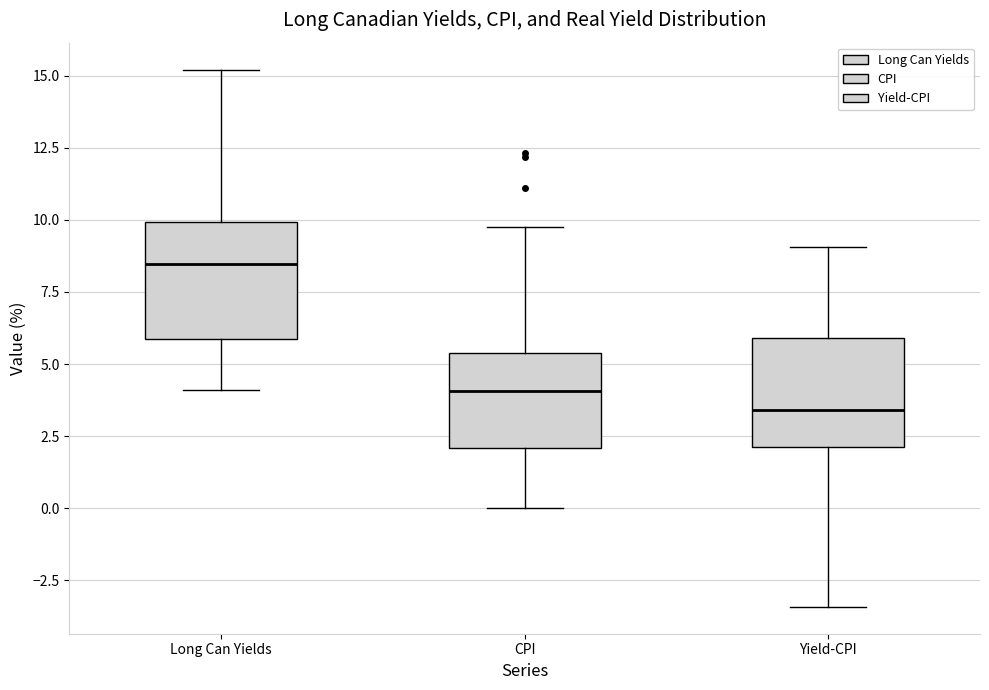

Which box's median line is the lowest?

Yield-CPI